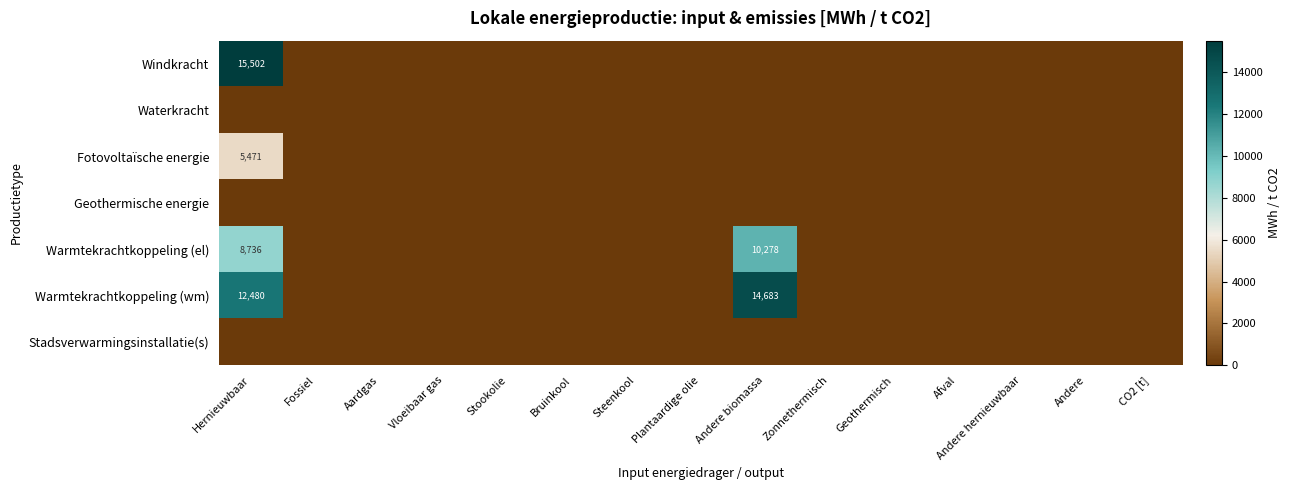

How many distinct data groups are displayed?

7